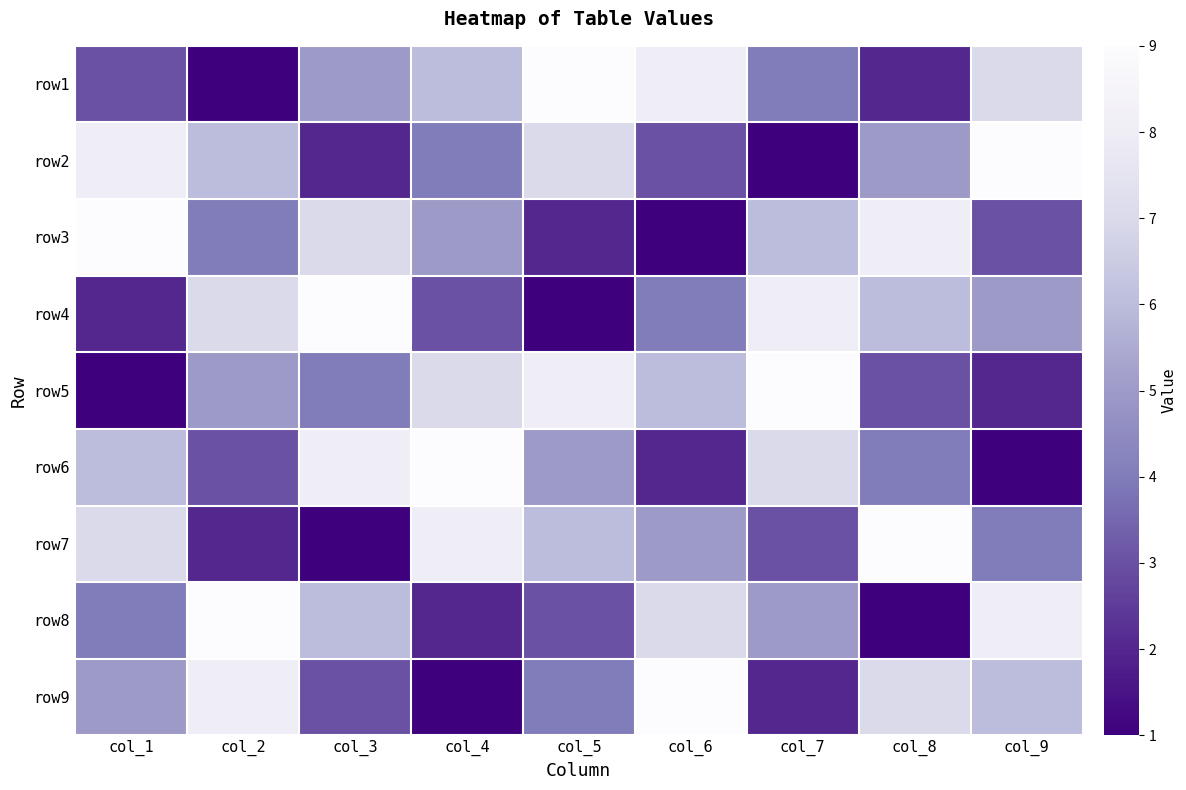

Which has a higher value, col_3 or col_2?

col_3